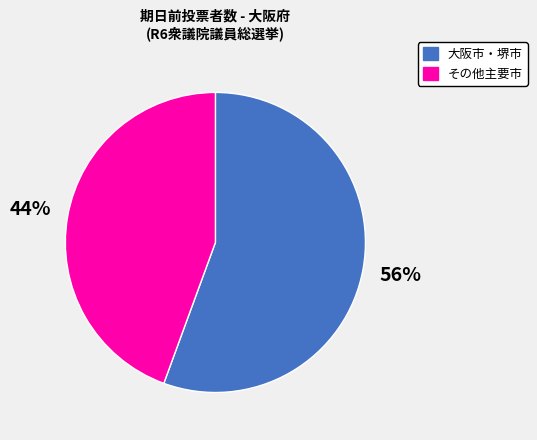

Does 大阪市・堺市 account for over 50% of the chart?

Yes